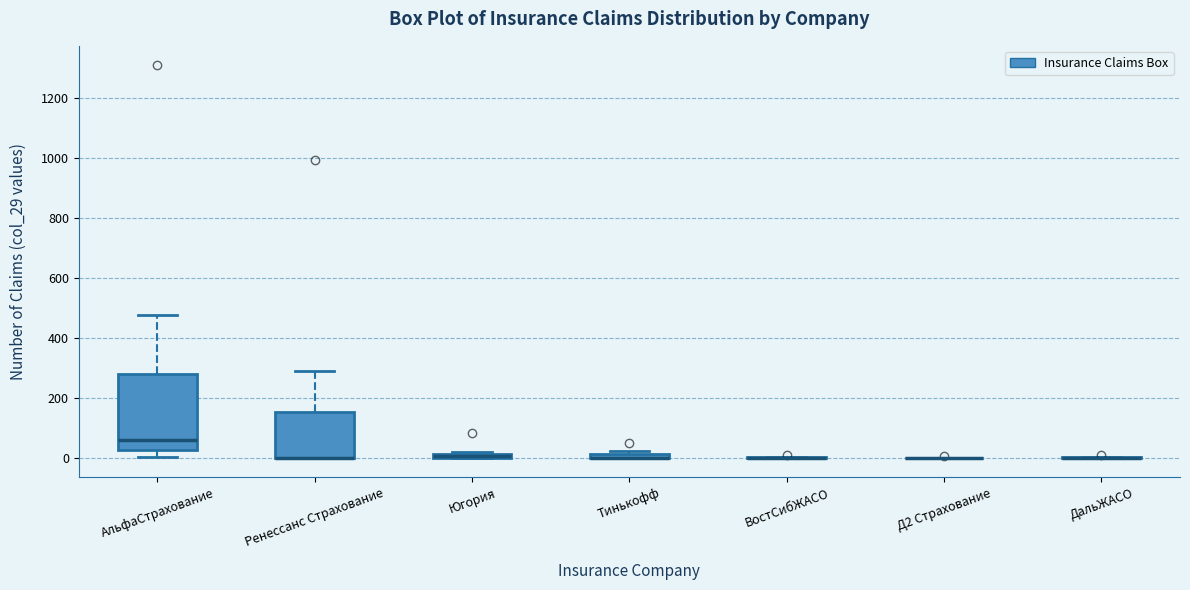

Comparing the boxes themselves (not the whiskers), which one is the tallest?

АльфаСтрахование